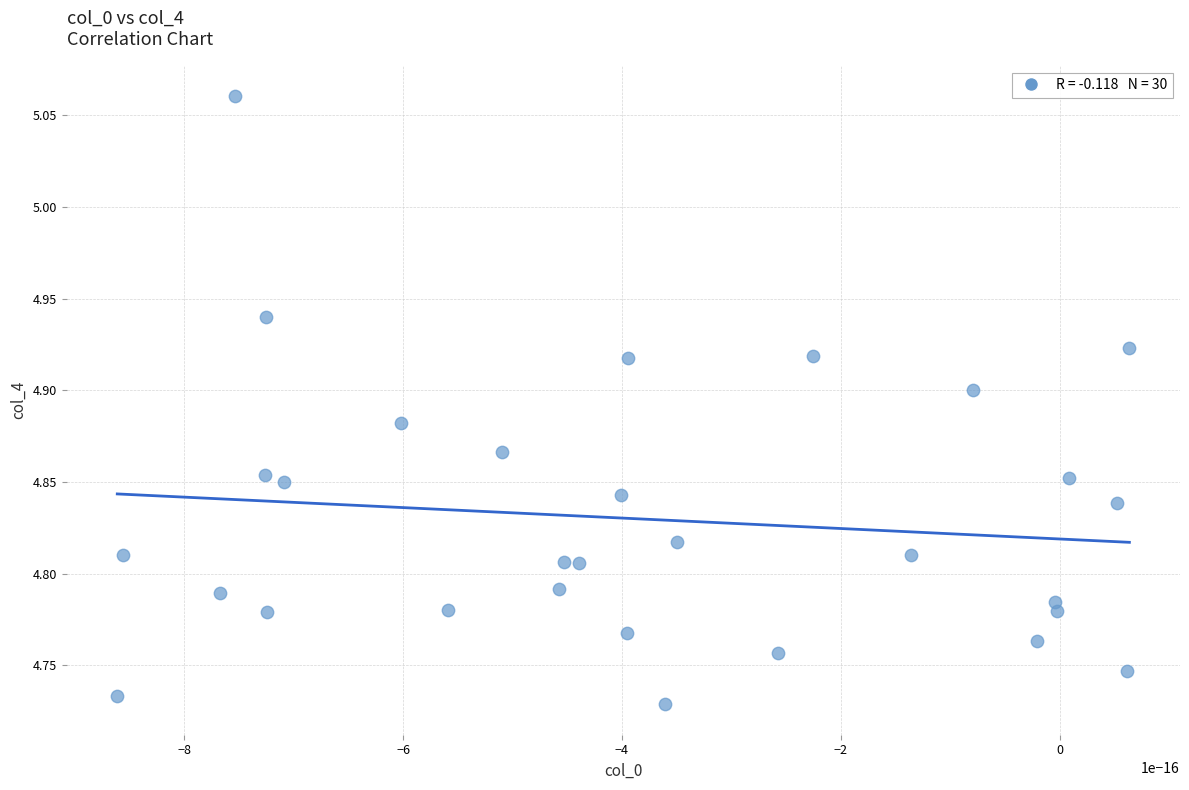

What is the range of Y values (max minus min)?

0.3